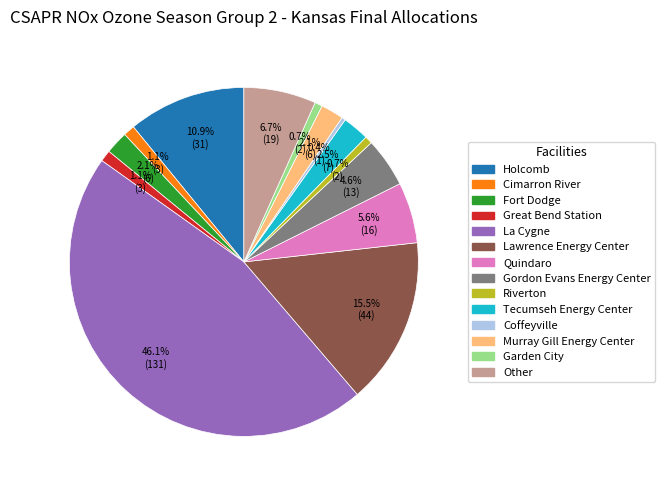

Does Garden City represent more than half of the total?

No